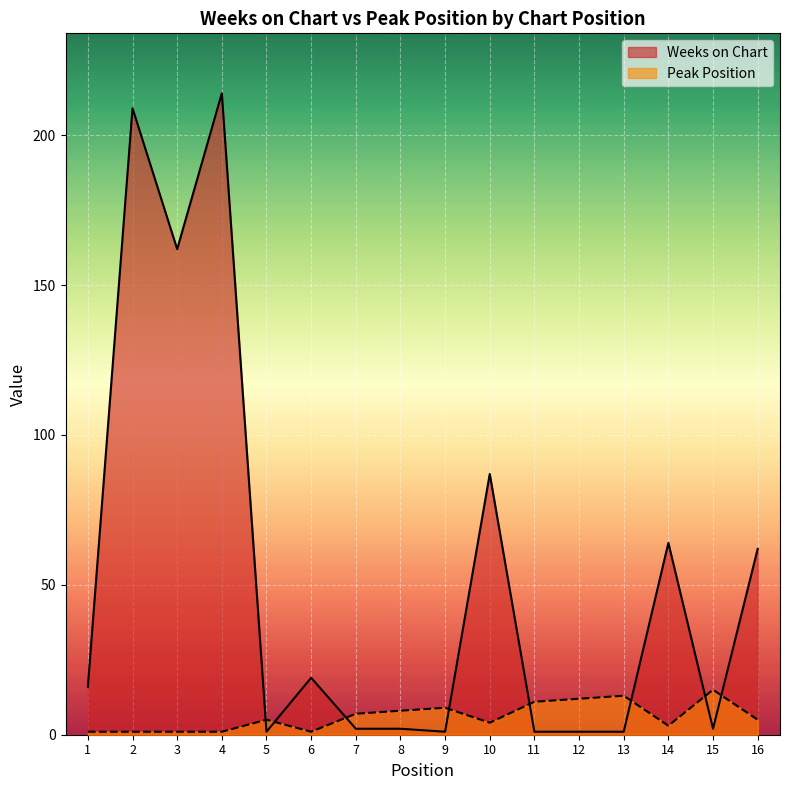

How many interior local valleys does the Peak Position series have?

3